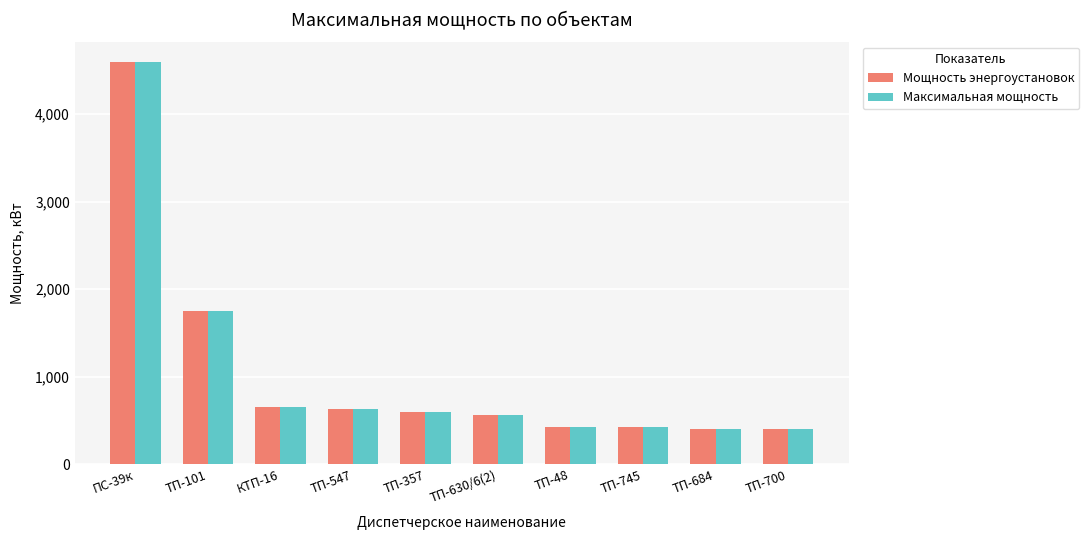

What is the total value across all series at ТП-48?

844